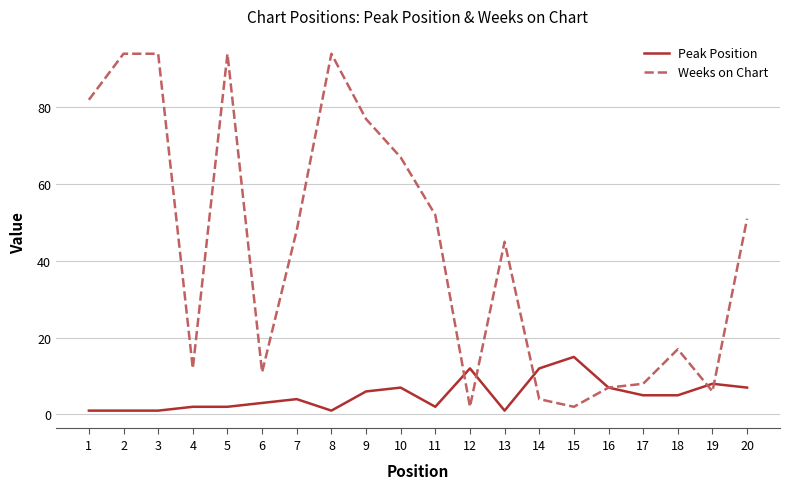

What is the sum of all Peak Position values?

102